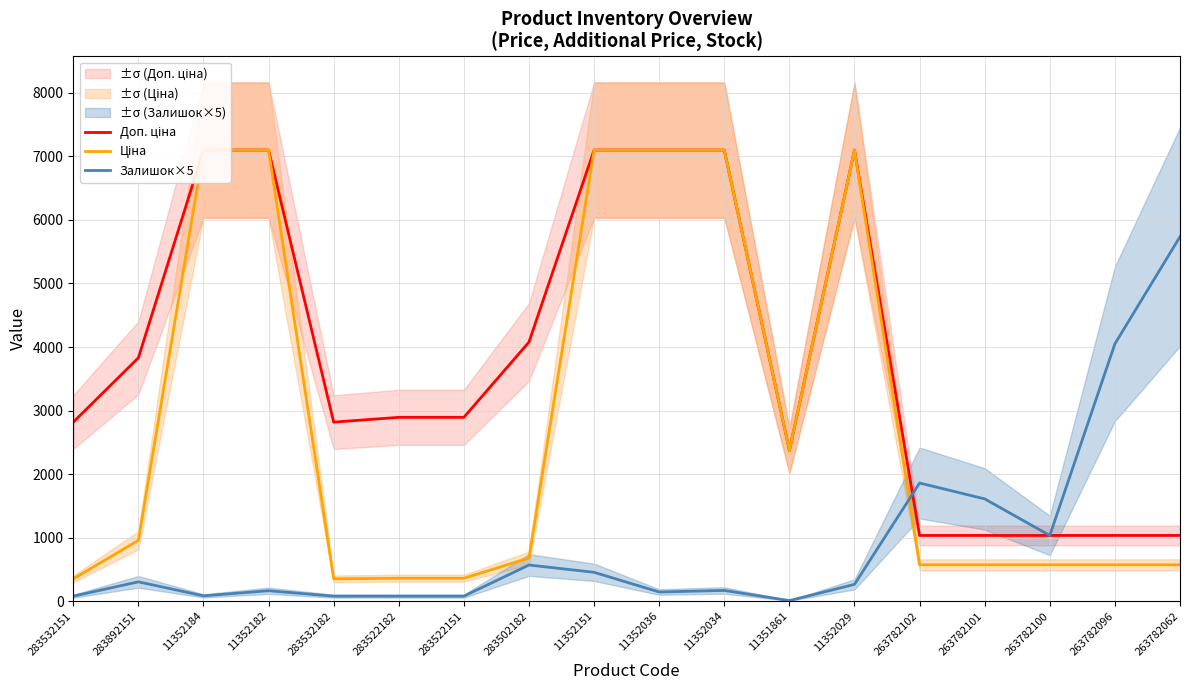

Which series has the widest spread of values?

Ціна